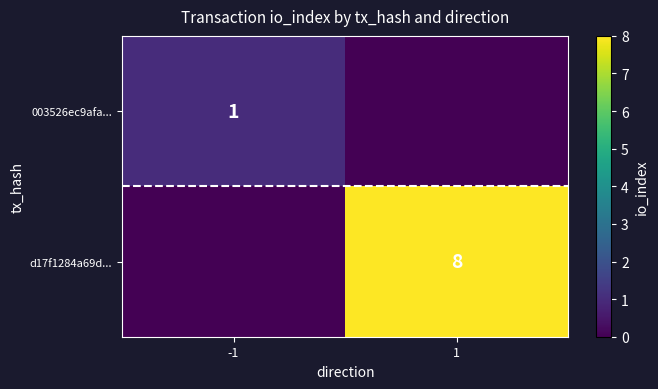

True or false: d17f1284a69d... has a value of 8 at 1.

True